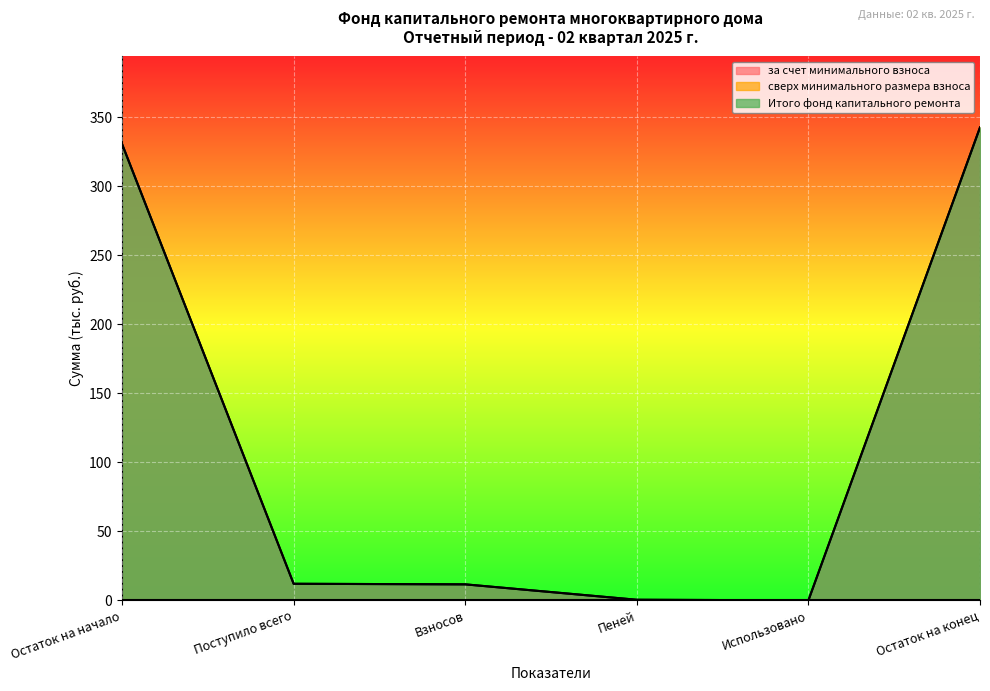

True or false: Итого фонд капитального ремонта and за счет минимального взноса intersect in this chart.

False